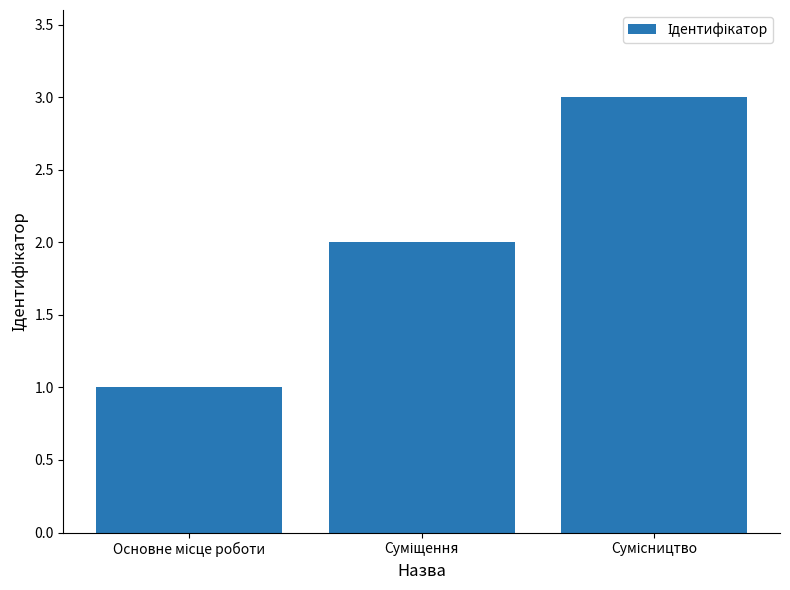

Reading right to left, extract all data points from this chart.

3	2	1